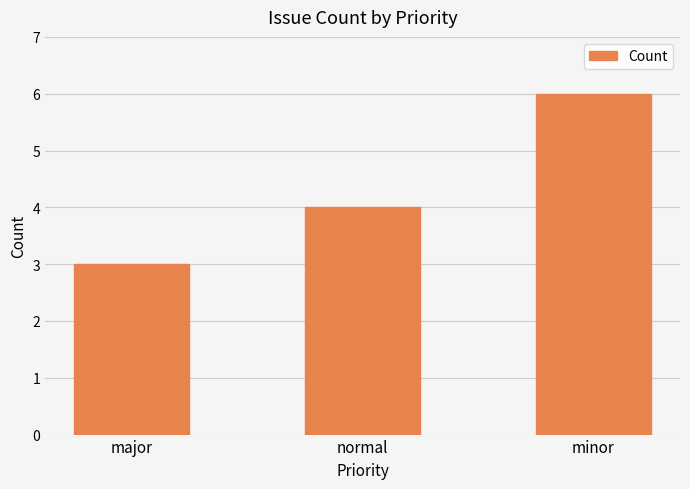

Where is the data nearest to the value 4?

normal